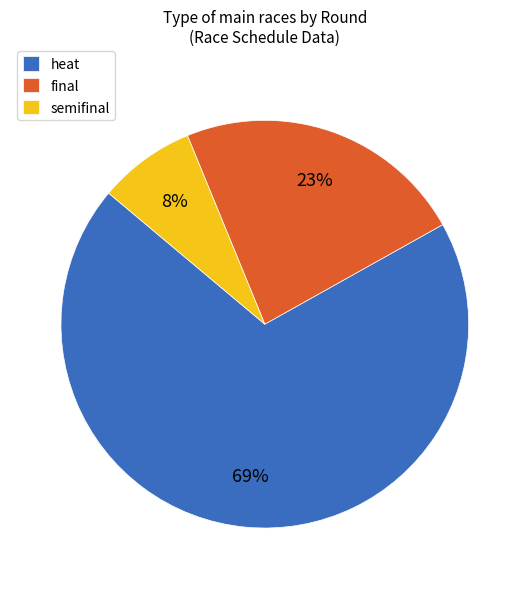

Which category has the biggest portion of the pie?

heat